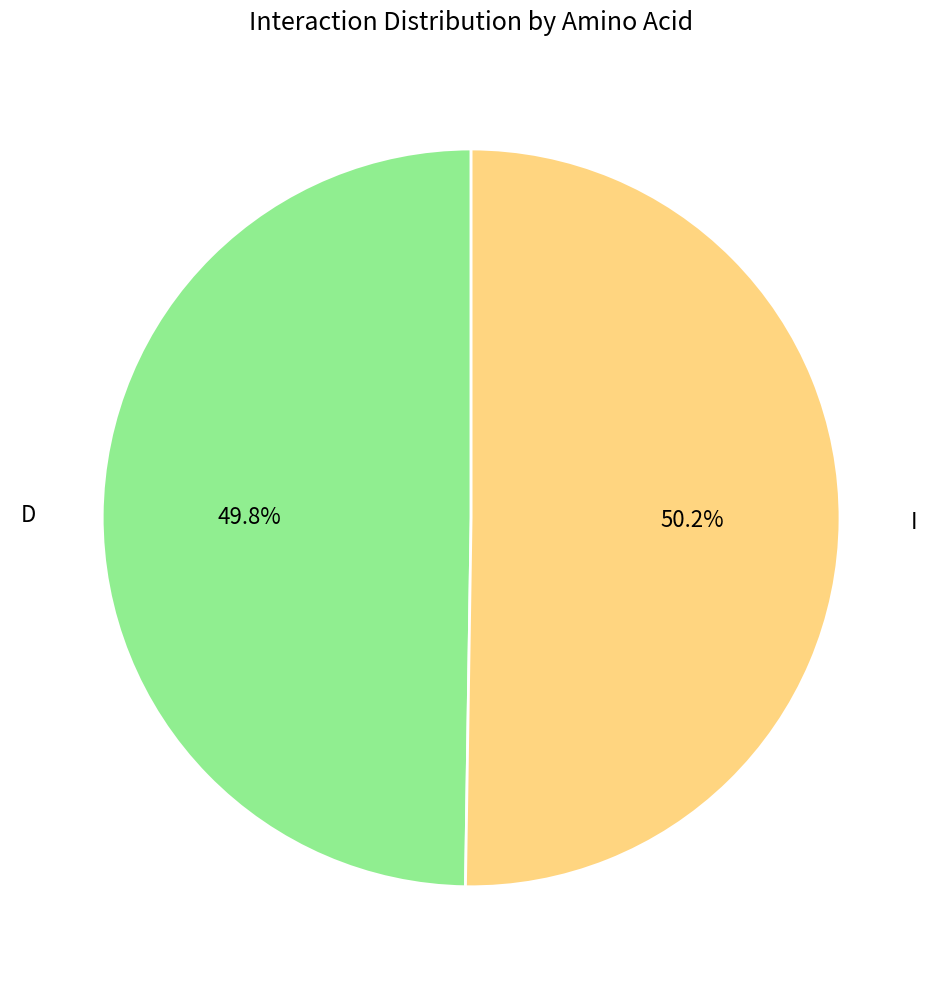

Does any single category account for the majority?

Yes